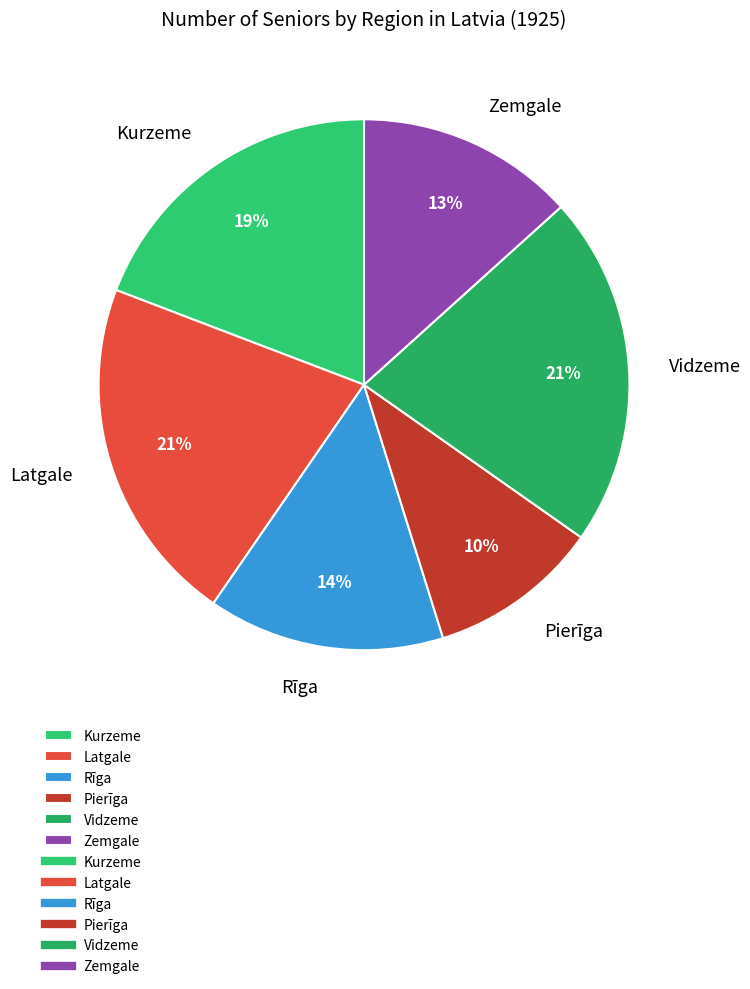

How many slices are in this pie chart?

6